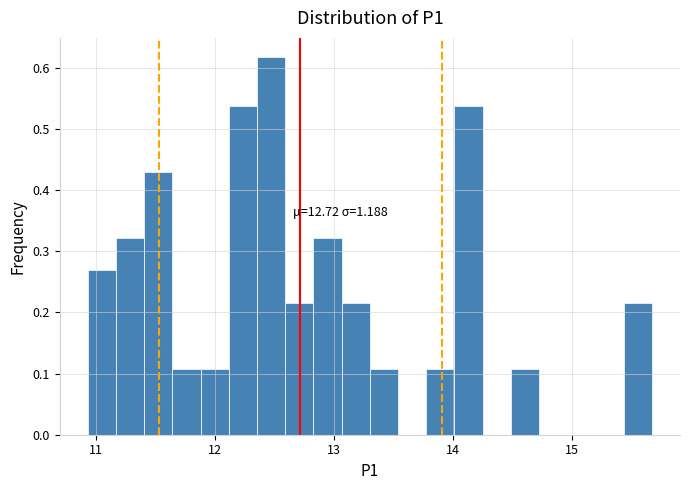

Read against the x-axis, roughly where is the centre of the tallest bar?

12.5